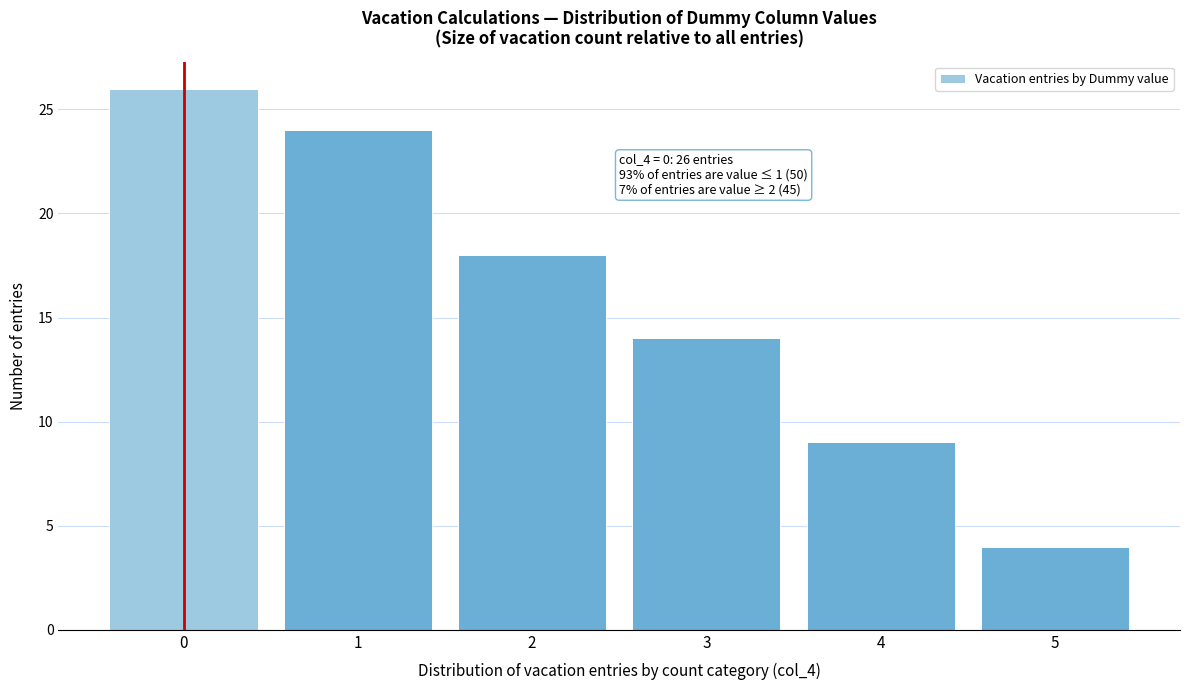

Over which range of the x-axis is the bar tallest?

-0.5 to 0.5